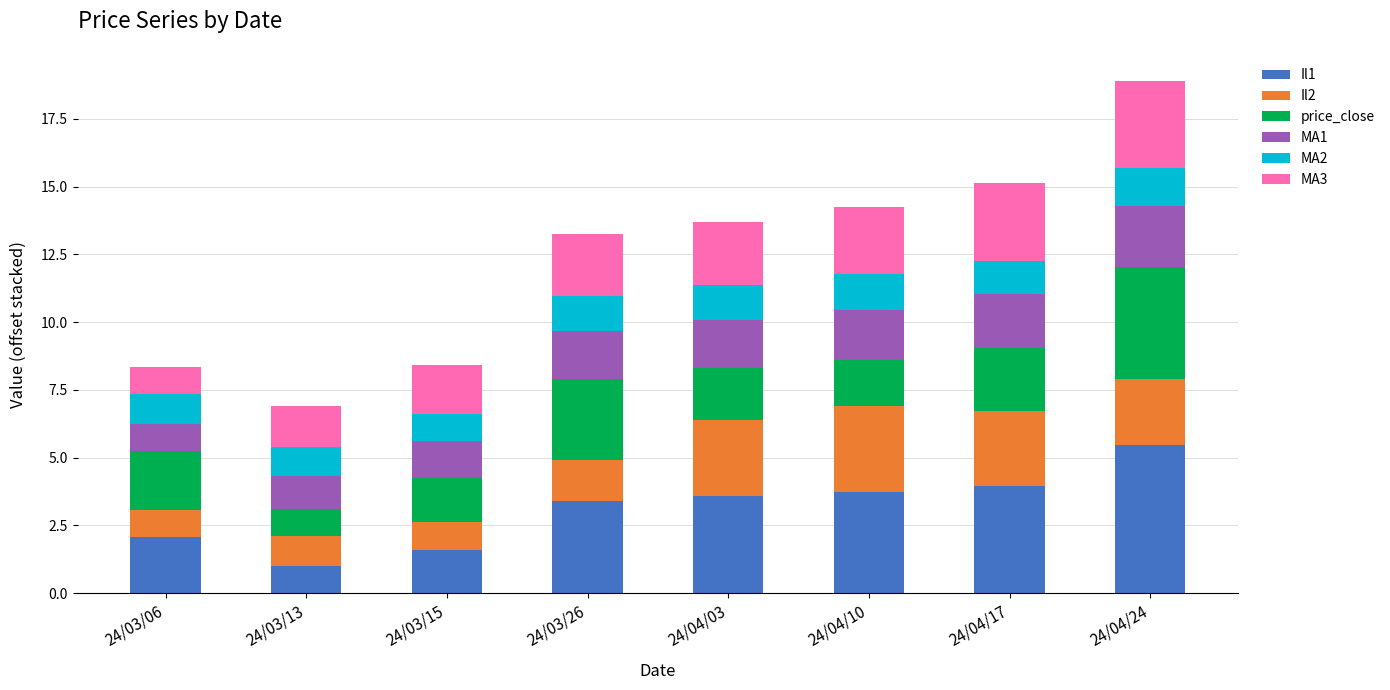

Is it true that Il1 equals 7.7 at 24/04/24?

False